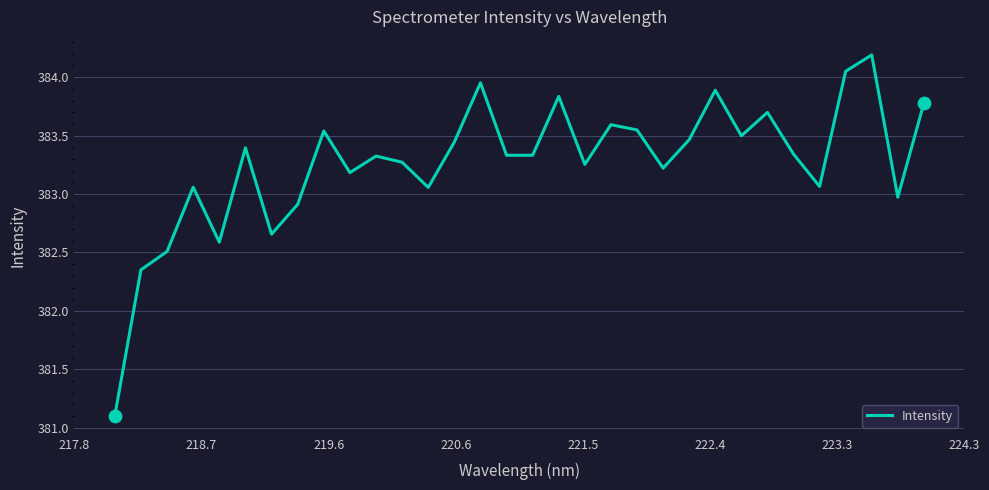

What is the difference between the maximum and minimum values?

3.1